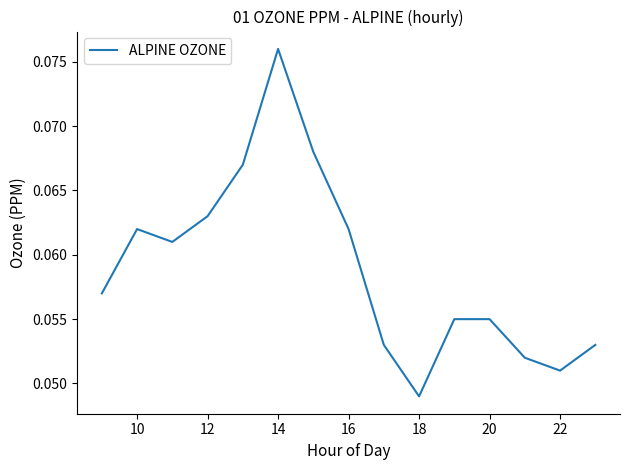

Does the chart have visible grid lines?

No